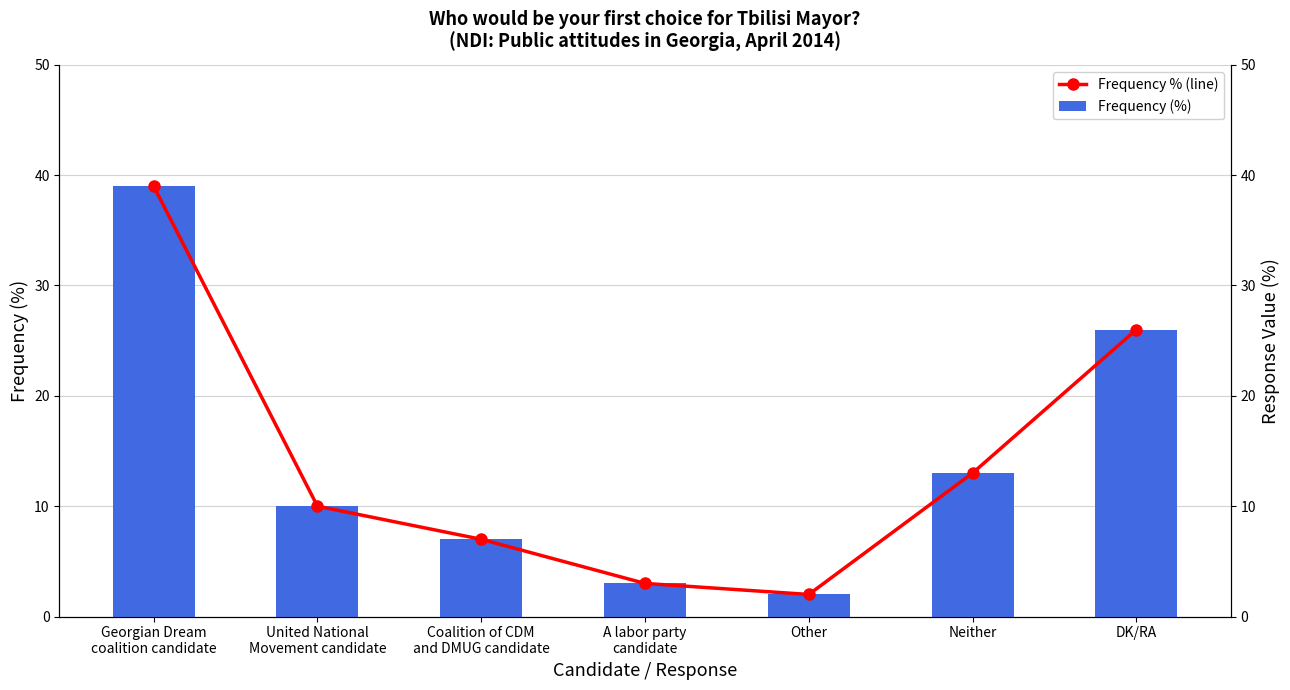

Rank the categories by Frequency (%) value from lowest to highest.

Other, A labor party
candidate, Coalition of CDM
and DMUG candidate, United National
Movement candidate, Neither, DK/RA, Georgian Dream
coalition candidate